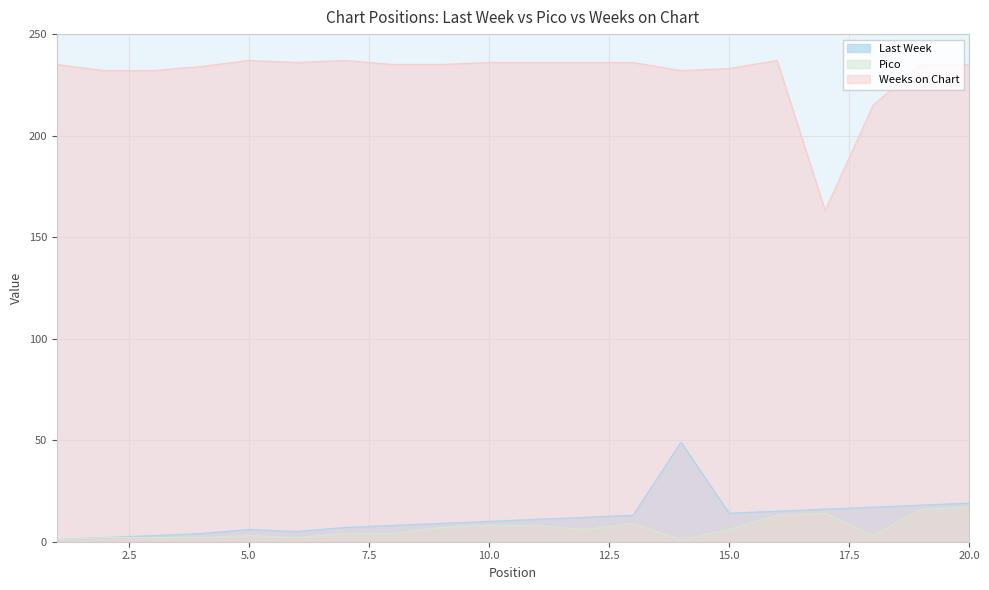

True or false: Pico and Last Week cross at least once.

False